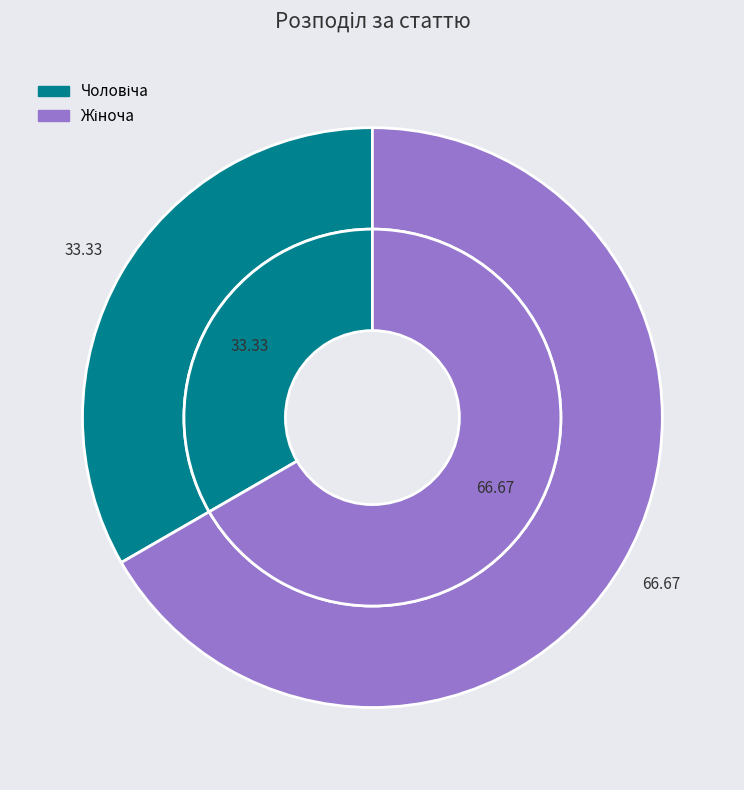

What percentage is the Чоловіча slice, to the nearest percent?

33%